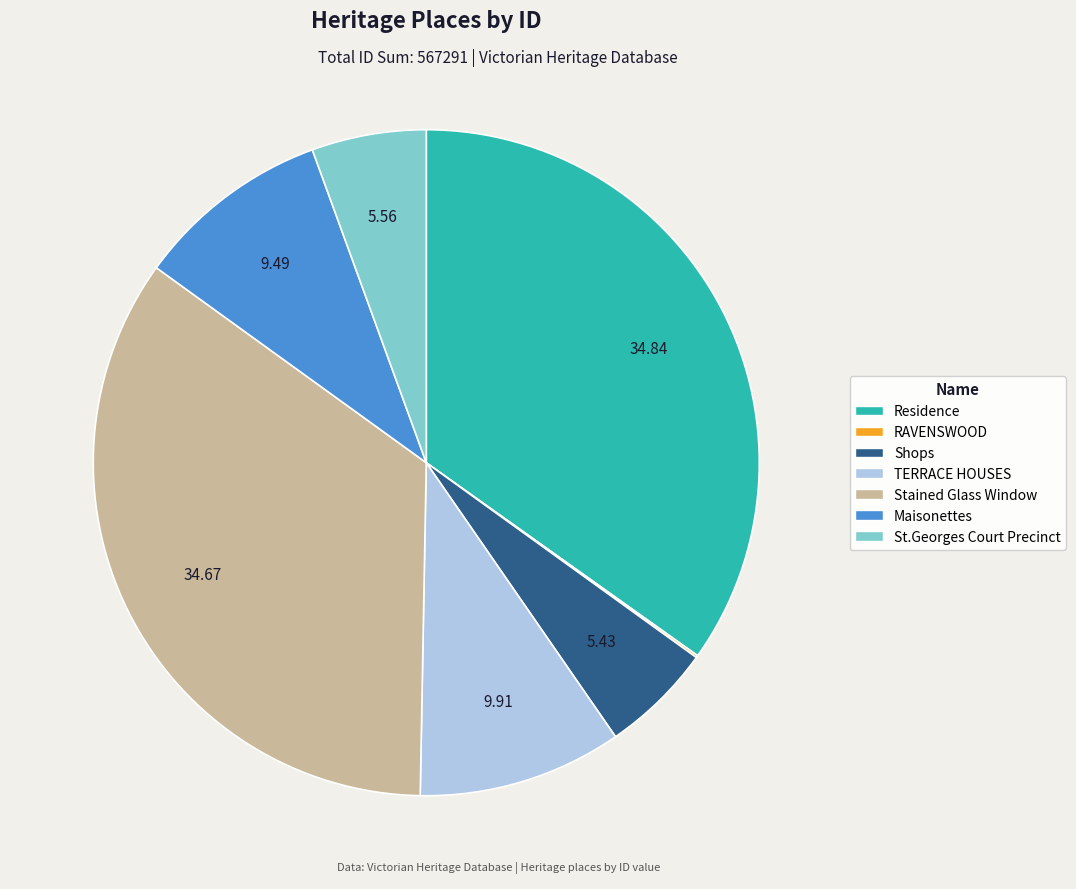

Is Stained Glass Window the majority of the pie?

No